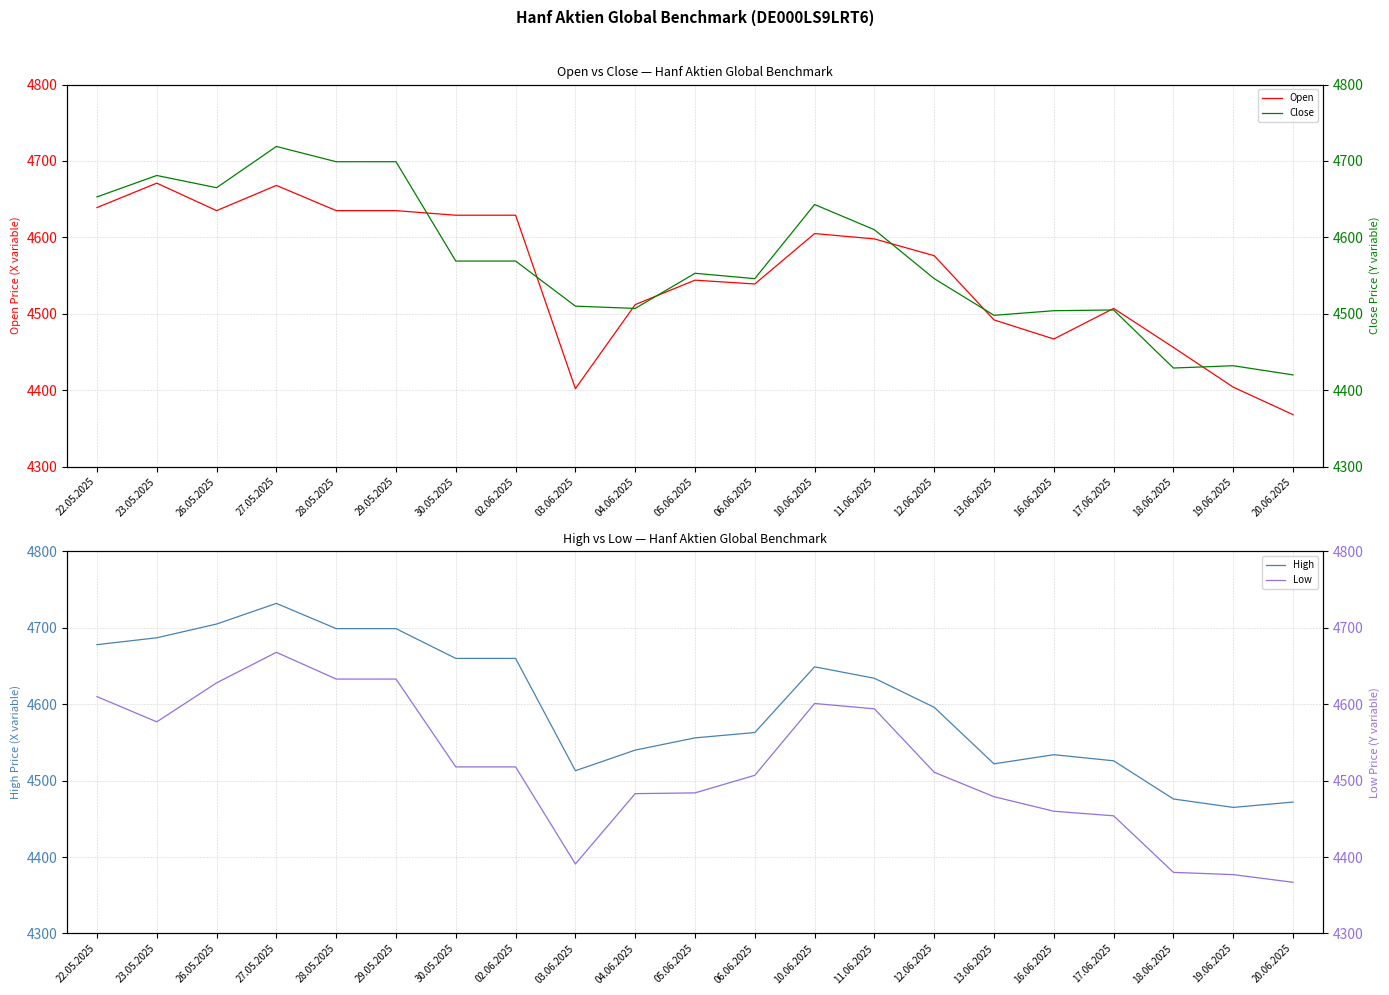

At how many categories does at least one series exceed 4494?

18